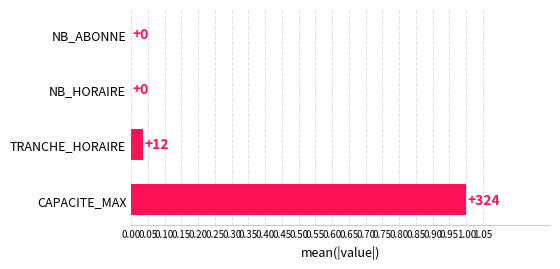

Is it true that the value at TRANCHE_HORAIRE is 0.0?

True